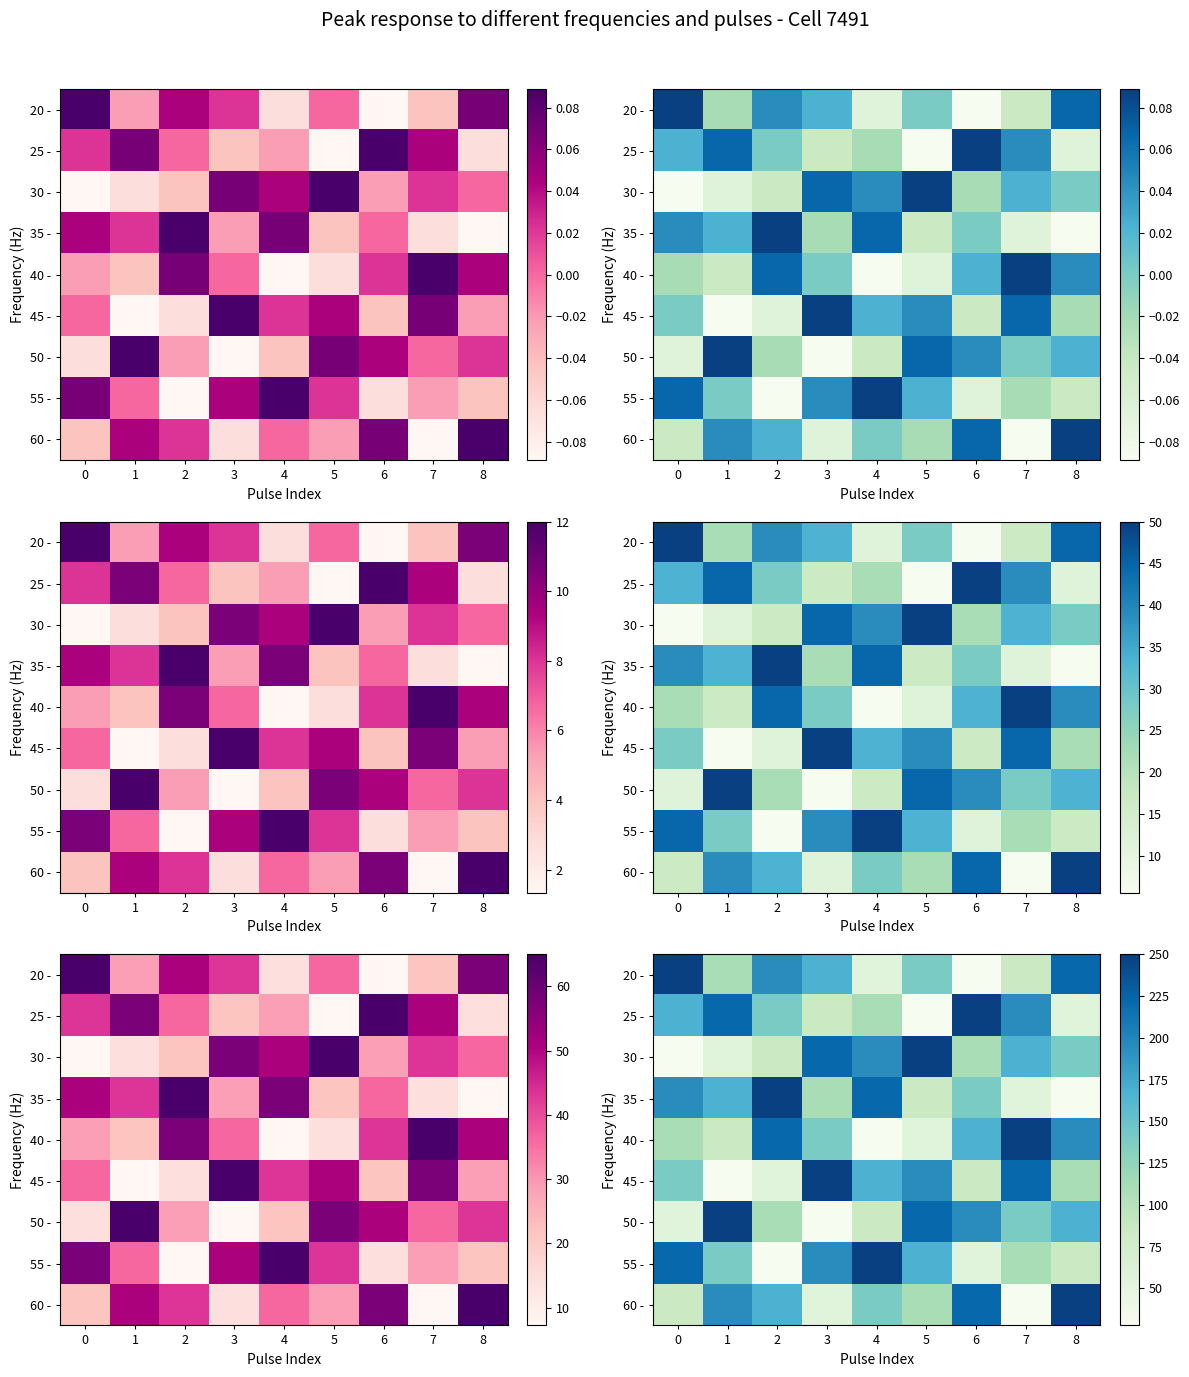

What is the total value across all series at 6?

1250.0